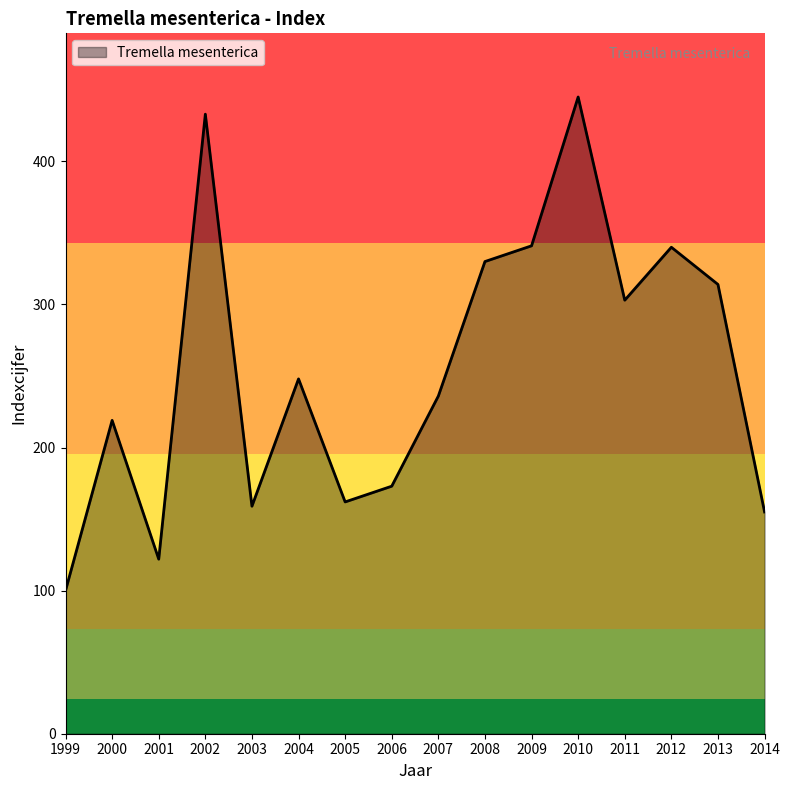

What is the difference between the second highest and minimum values?

333